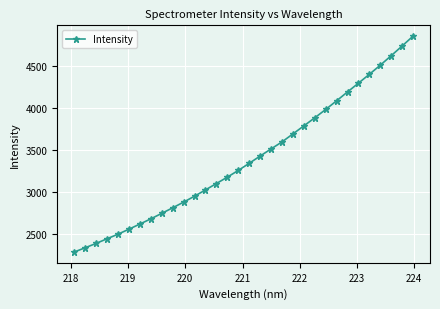

What is the value of the 19th point from the left?

3513.6